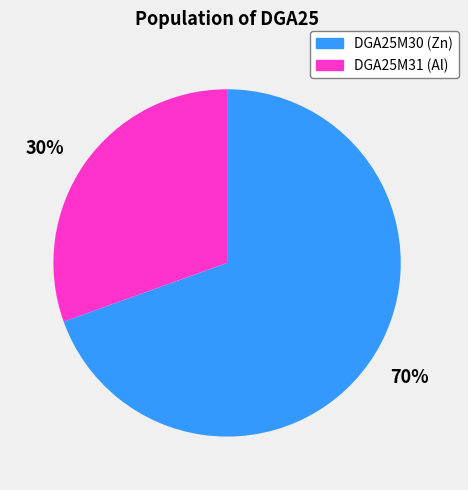

Which has a higher value, 70% or 30%?

70%